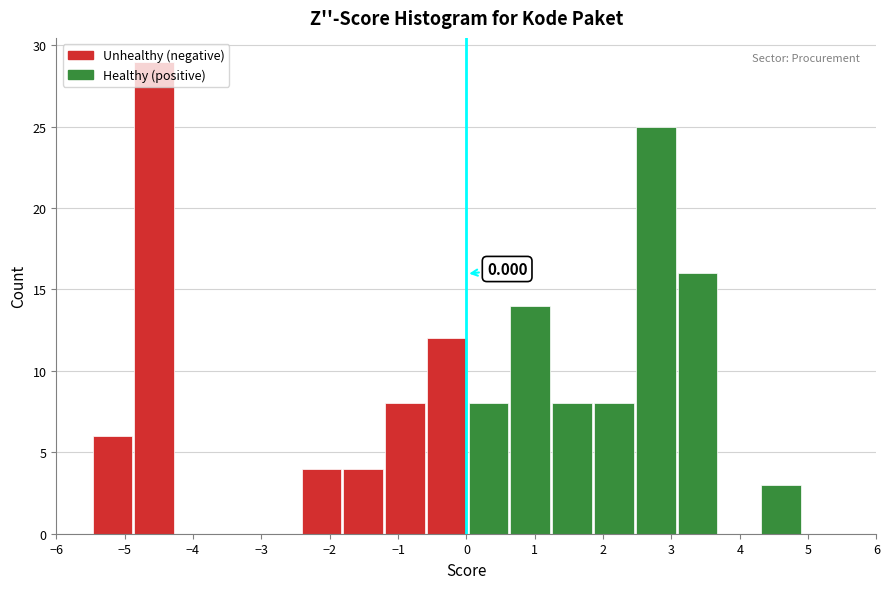

Which range on the x-axis has the tallest bar?

-4.9 to -4.2